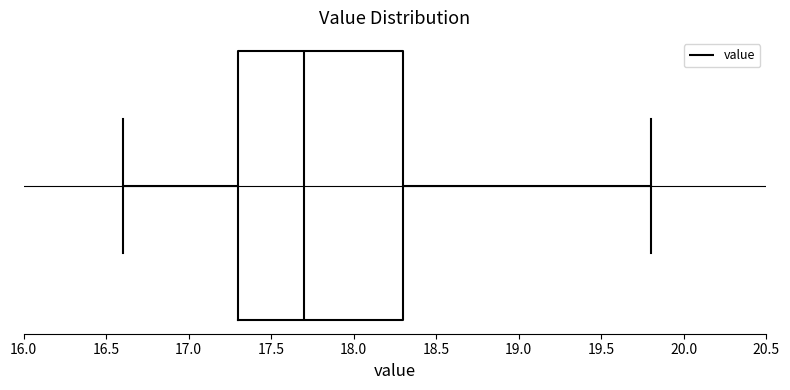

Read this box plot against the x-axis: the position of the median line, the range covered by the box, and the ends of both whiskers. The values are not printed on the chart, so give them approximately, as read against the axis.

median 17.7, box 17.3 to 18.3, whiskers 16.6 to 19.8